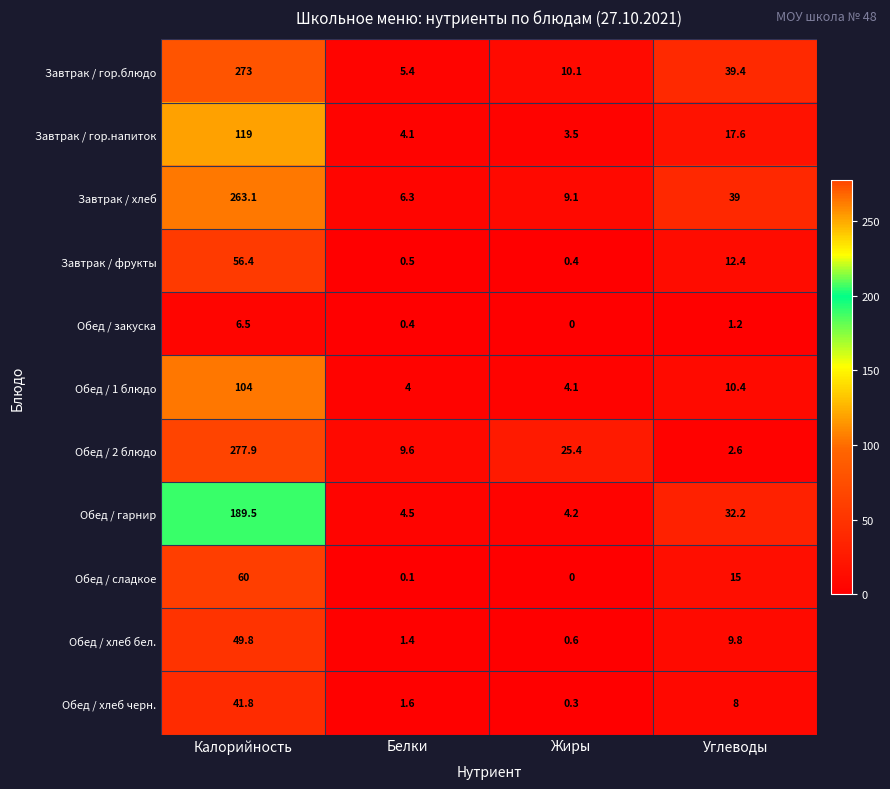

Which label corresponds to the largest value in the chart?

Калорийность